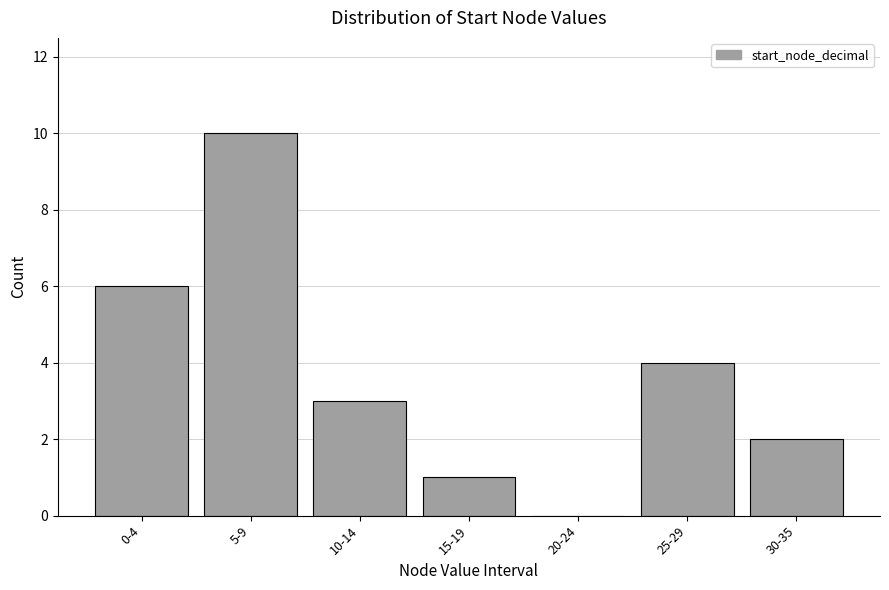

Reading left to right, transcribe all the data shown in this chart.

0-4=6	5-9=10	10-14=3	15-19=1	20-24=0	25-29=4	30-35=2